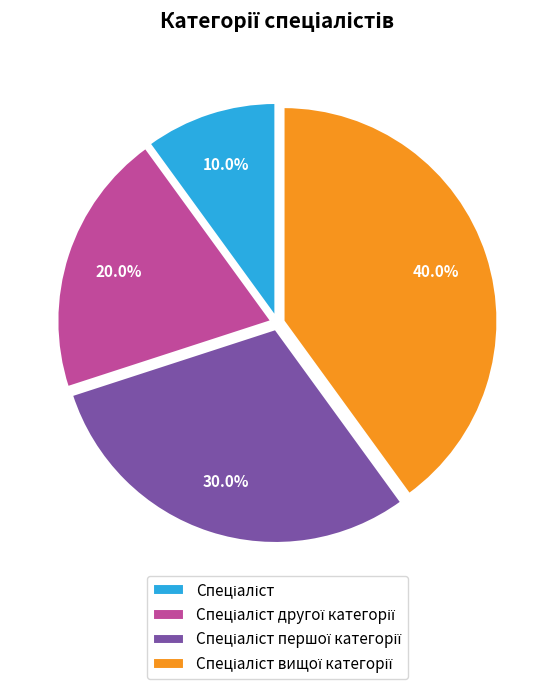

Does any single category account for the majority?

No